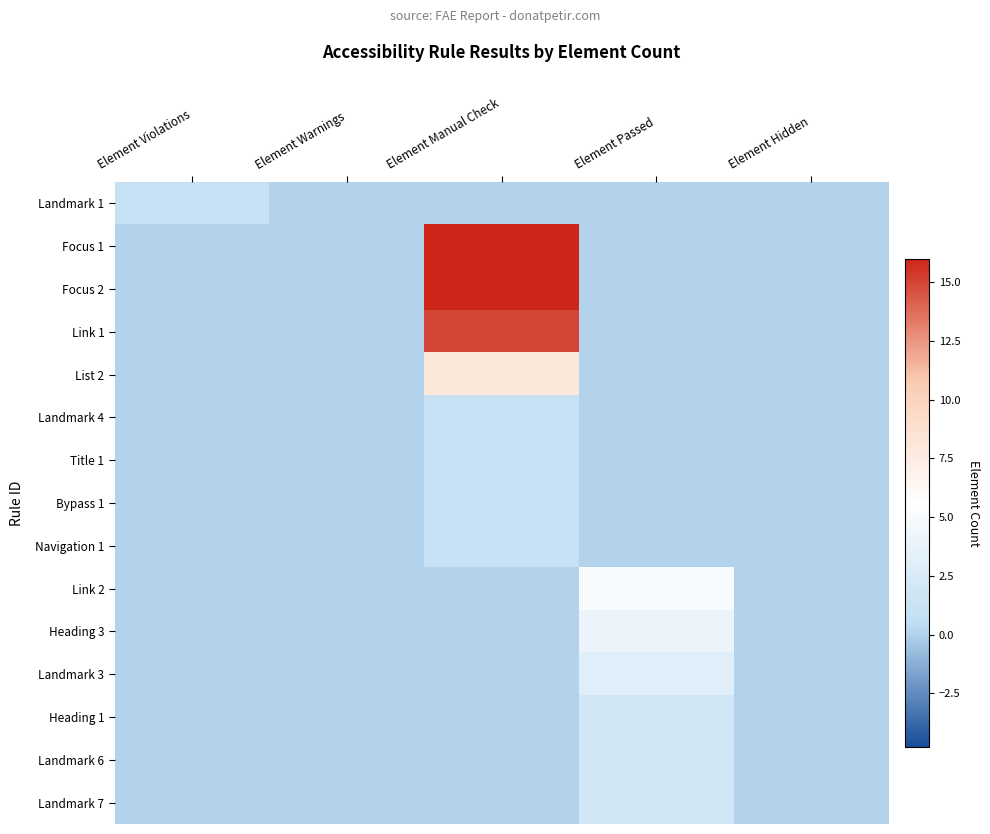

Reading right to left, extract all data points from this chart.

Landmark 1: Element Hidden=0	Element Passed=0	Element Manual Check=0	Element Warnings=0	Element Violations=1
Focus 1: Element Hidden=0	Element Passed=0	Element Manual Check=16	Element Warnings=0	Element Violations=0
Focus 2: Element Hidden=0	Element Passed=0	Element Manual Check=16	Element Warnings=0	Element Violations=0
Link 1: Element Hidden=0	Element Passed=0	Element Manual Check=15	Element Warnings=0	Element Violations=0
List 2: Element Hidden=0	Element Passed=0	Element Manual Check=8	Element Warnings=0	Element Violations=0
Landmark 4: Element Hidden=0	Element Passed=0	Element Manual Check=1	Element Warnings=0	Element Violations=0
Title 1: Element Hidden=0	Element Passed=0	Element Manual Check=1	Element Warnings=0	Element Violations=0
Bypass 1: Element Hidden=0	Element Passed=0	Element Manual Check=1	Element Warnings=0	Element Violations=0
Navigation 1: Element Hidden=0	Element Passed=0	Element Manual Check=1	Element Warnings=0	Element Violations=0
Link 2: Element Hidden=0	Element Passed=5	Element Manual Check=0	Element Warnings=0	Element Violations=0
Heading 3: Element Hidden=0	Element Passed=4	Element Manual Check=0	Element Warnings=0	Element Violations=0
Landmark 3: Element Hidden=0	Element Passed=3	Element Manual Check=0	Element Warnings=0	Element Violations=0
Heading 1: Element Hidden=0	Element Passed=2	Element Manual Check=0	Element Warnings=0	Element Violations=0
Landmark 6: Element Hidden=0	Element Passed=2	Element Manual Check=0	Element Warnings=0	Element Violations=0
Landmark 7: Element Hidden=0	Element Passed=2	Element Manual Check=0	Element Warnings=0	Element Violations=0